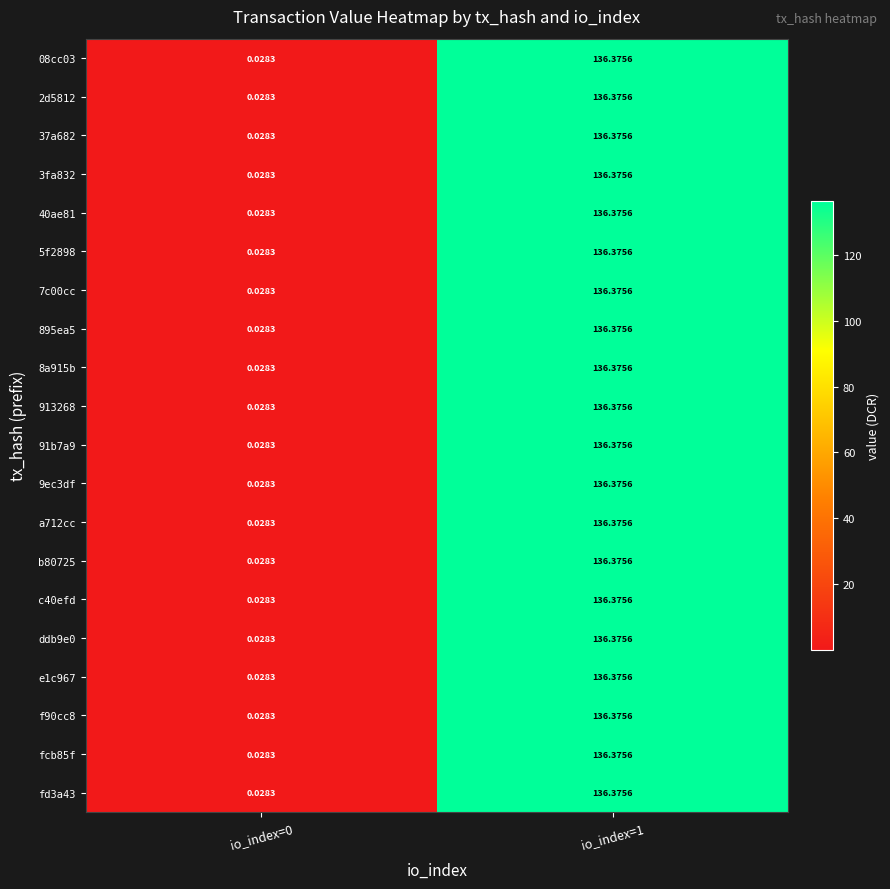

How many data points in fd3a43 are above 136?

1